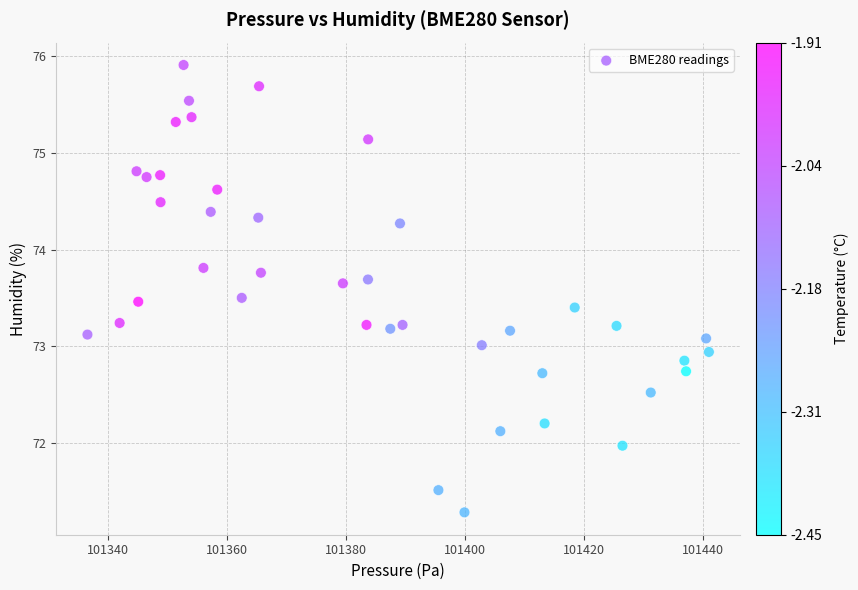

What is the range of Y values (max minus min)?

4.6